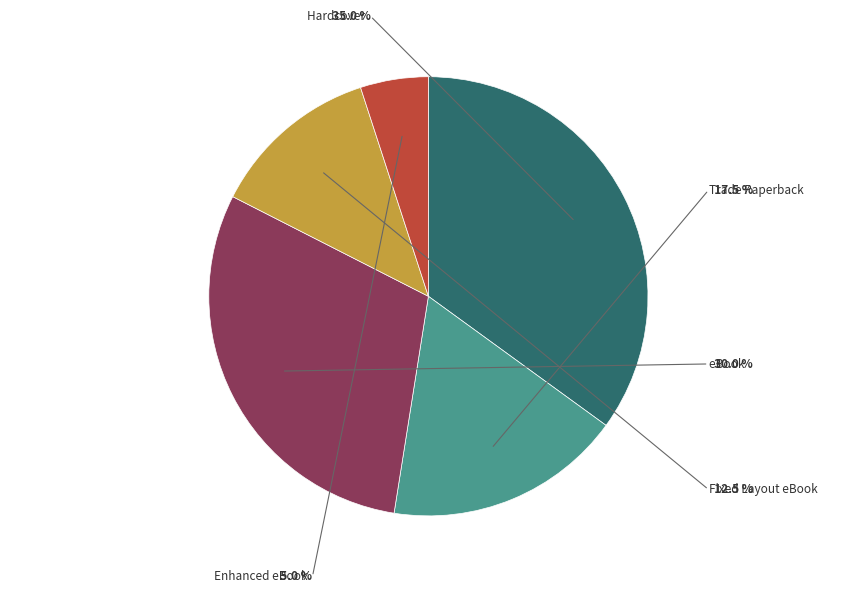

To the nearest percent, what percentage of the pie is Fixed Layout eBook?

12%